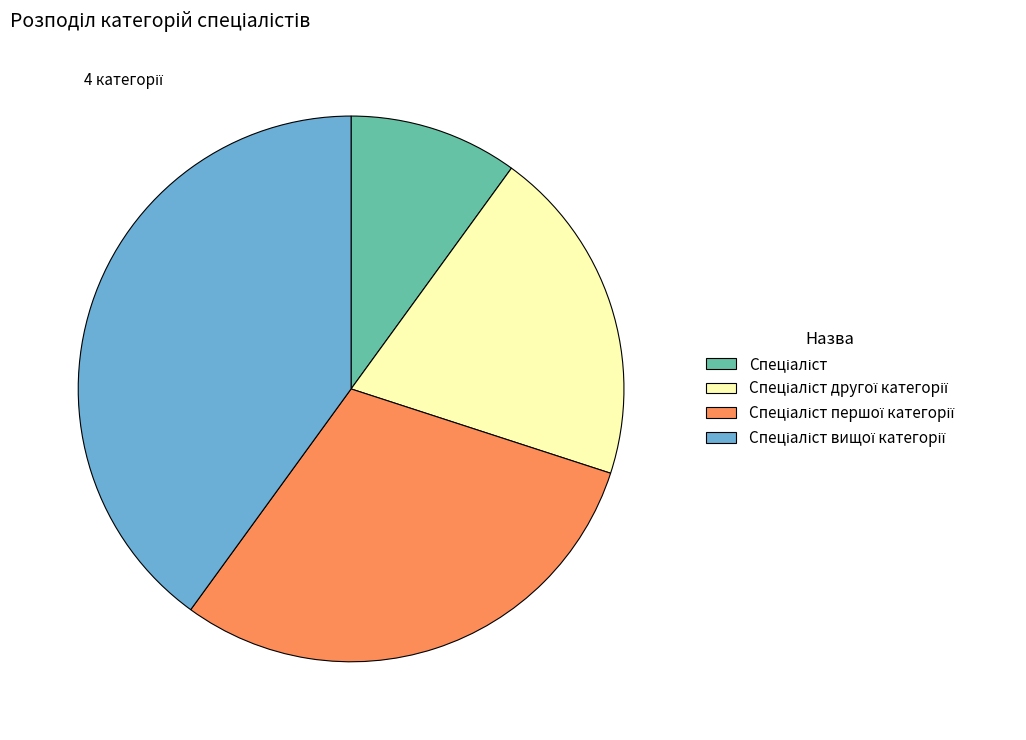

Does any single category account for the majority?

No